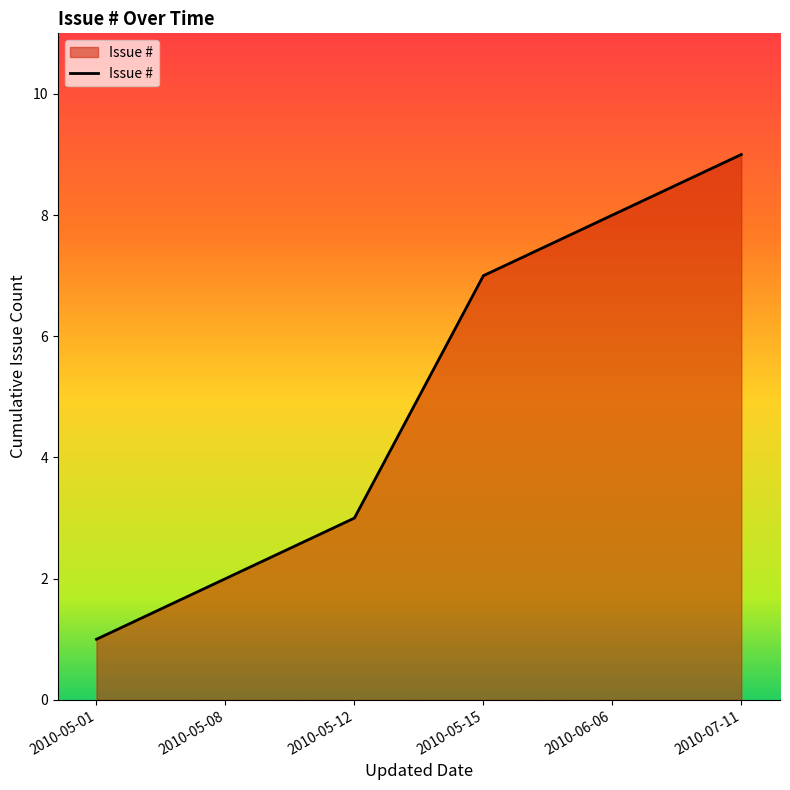

Reading left to right, what are all the values shown in this chart?

2010-05-01=1	2010-05-08=2	2010-05-12=3	2010-05-15=7	2010-06-06=8	2010-07-11=9